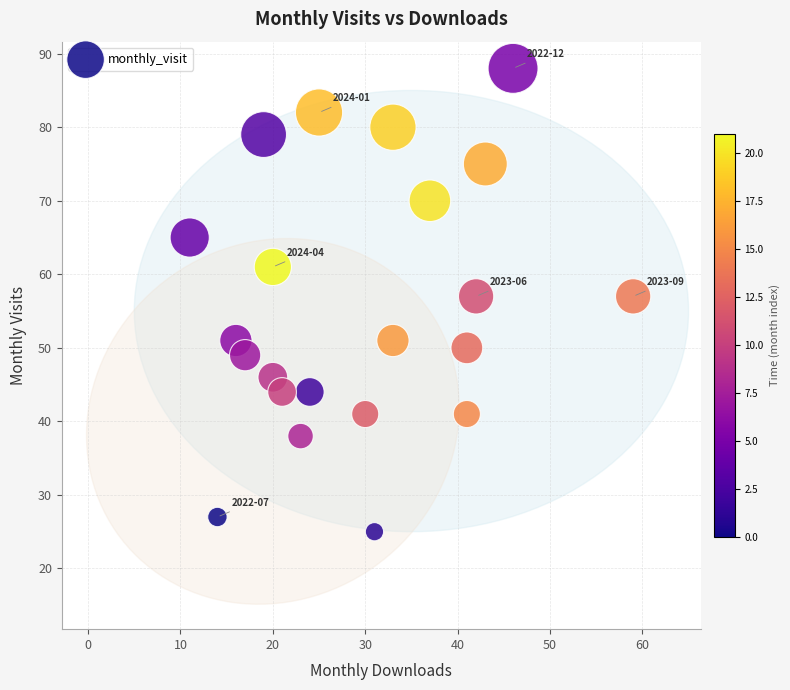

What is the range of X values (max minus min)?

48